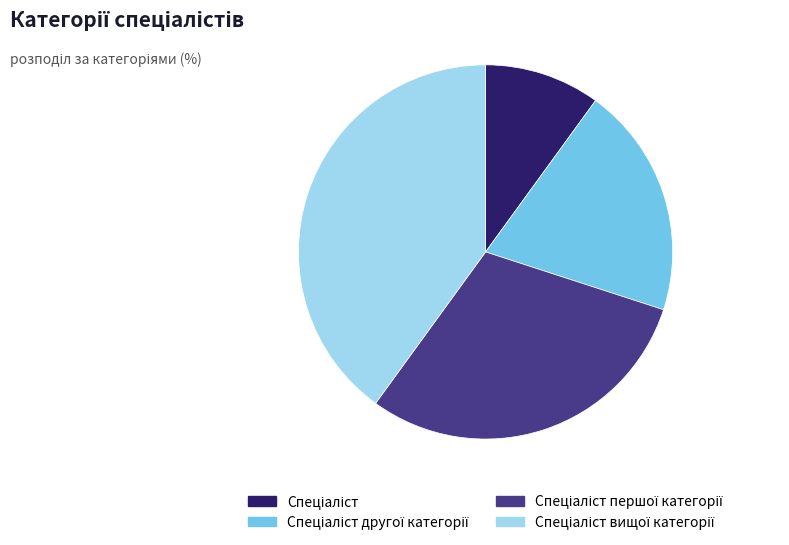

Is there a majority slice in this chart?

No